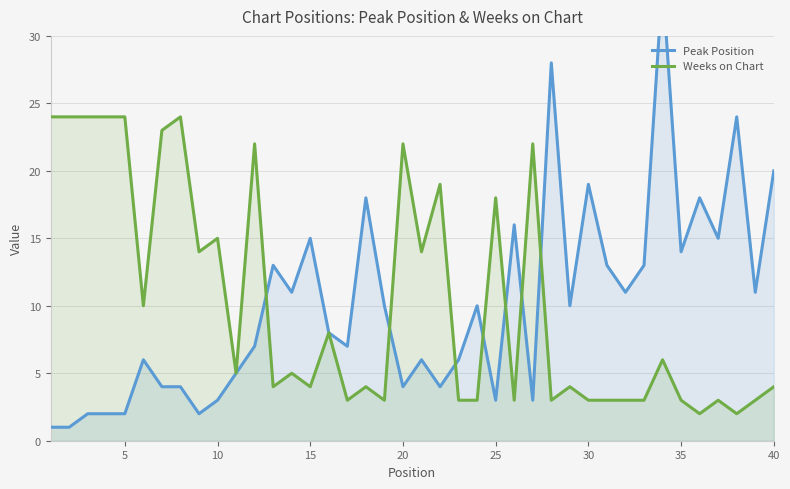

True or false: Weeks on Chart has a value of 3 at 40.

False